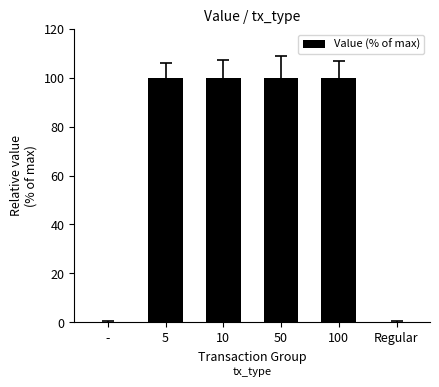

What is the maximum value shown in the chart?

100.0